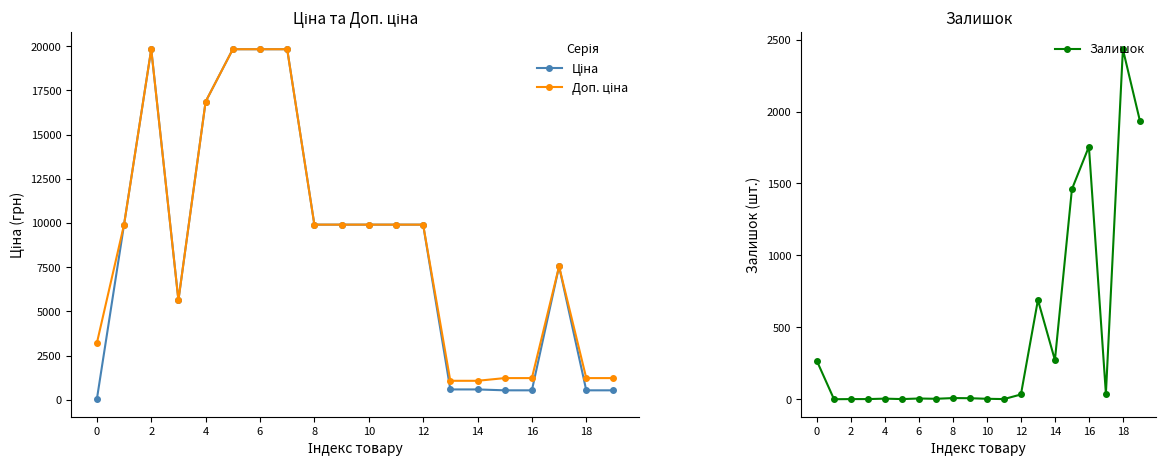

The Доп. ціна series shows 10903.4 at 17. True or false?

False